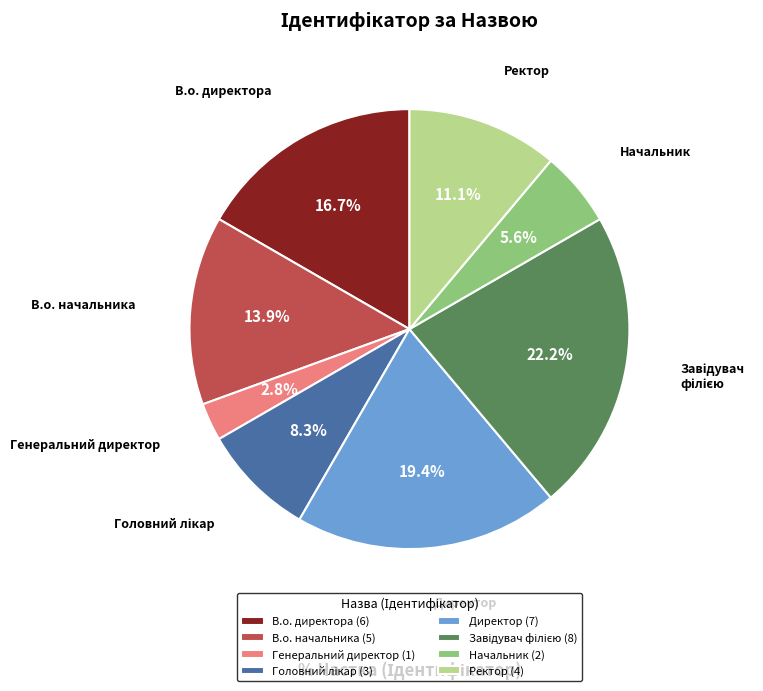

Does any single category account for the majority?

No